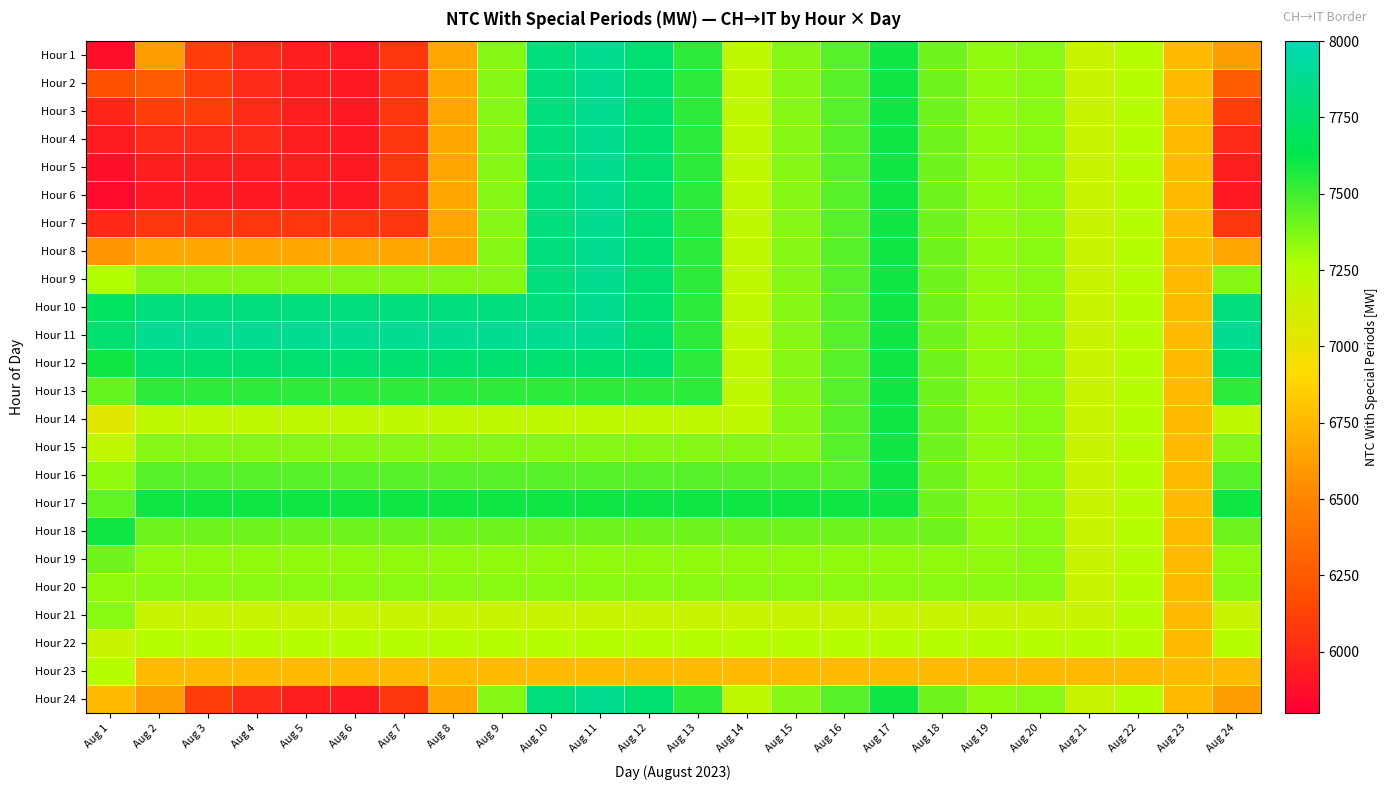

Reading left to right, list all the values displayed in this chart.

Hour 1: Aug 1=5874	Aug 2=6618	Aug 3=6105	Aug 4=6014	Aug 5=5957	Aug 6=5923	Aug 7=6066	Aug 8=6660	Aug 9=7362	Aug 10=7799	Aug 11=7876	Aug 12=7767	Aug 13=7538	Aug 14=7202	Aug 15=7359	Aug 16=7451	Aug 17=7598	Aug 18=7400	Aug 19=7335	Aug 20=7350	Aug 21=7161	Aug 22=7251	Aug 23=6757	Aug 24=6618
Hour 2: Aug 1=6190	Aug 2=6271	Aug 3=6105	Aug 4=6014	Aug 5=5957	Aug 6=5923	Aug 7=6066	Aug 8=6660	Aug 9=7362	Aug 10=7799	Aug 11=7876	Aug 12=7767	Aug 13=7538	Aug 14=7202	Aug 15=7359	Aug 16=7451	Aug 17=7598	Aug 18=7400	Aug 19=7335	Aug 20=7350	Aug 21=7161	Aug 22=7251	Aug 23=6757	Aug 24=6271
Hour 3: Aug 1=5983	Aug 2=6105	Aug 3=6105	Aug 4=6014	Aug 5=5957	Aug 6=5923	Aug 7=6066	Aug 8=6660	Aug 9=7362	Aug 10=7799	Aug 11=7876	Aug 12=7767	Aug 13=7538	Aug 14=7202	Aug 15=7359	Aug 16=7451	Aug 17=7598	Aug 18=7400	Aug 19=7335	Aug 20=7350	Aug 21=7161	Aug 22=7251	Aug 23=6757	Aug 24=6105
Hour 4: Aug 1=5939	Aug 2=6014	Aug 3=6014	Aug 4=6014	Aug 5=5957	Aug 6=5923	Aug 7=6066	Aug 8=6660	Aug 9=7362	Aug 10=7799	Aug 11=7876	Aug 12=7767	Aug 13=7538	Aug 14=7202	Aug 15=7359	Aug 16=7451	Aug 17=7598	Aug 18=7400	Aug 19=7335	Aug 20=7350	Aug 21=7161	Aug 22=7251	Aug 23=6757	Aug 24=6014
Hour 5: Aug 1=5884	Aug 2=5957	Aug 3=5957	Aug 4=5957	Aug 5=5957	Aug 6=5923	Aug 7=6066	Aug 8=6660	Aug 9=7362	Aug 10=7799	Aug 11=7876	Aug 12=7767	Aug 13=7538	Aug 14=7202	Aug 15=7359	Aug 16=7451	Aug 17=7598	Aug 18=7400	Aug 19=7335	Aug 20=7350	Aug 21=7161	Aug 22=7251	Aug 23=6757	Aug 24=5957
Hour 6: Aug 1=5849	Aug 2=5923	Aug 3=5923	Aug 4=5923	Aug 5=5923	Aug 6=5923	Aug 7=6066	Aug 8=6660	Aug 9=7362	Aug 10=7799	Aug 11=7876	Aug 12=7767	Aug 13=7538	Aug 14=7202	Aug 15=7359	Aug 16=7451	Aug 17=7598	Aug 18=7400	Aug 19=7335	Aug 20=7350	Aug 21=7161	Aug 22=7251	Aug 23=6757	Aug 24=5923
Hour 7: Aug 1=5990	Aug 2=6066	Aug 3=6066	Aug 4=6066	Aug 5=6066	Aug 6=6066	Aug 7=6066	Aug 8=6660	Aug 9=7362	Aug 10=7799	Aug 11=7876	Aug 12=7767	Aug 13=7538	Aug 14=7202	Aug 15=7359	Aug 16=7451	Aug 17=7598	Aug 18=7400	Aug 19=7335	Aug 20=7350	Aug 21=7161	Aug 22=7251	Aug 23=6757	Aug 24=6066
Hour 8: Aug 1=6576	Aug 2=6660	Aug 3=6660	Aug 4=6660	Aug 5=6660	Aug 6=6660	Aug 7=6660	Aug 8=6660	Aug 9=7362	Aug 10=7799	Aug 11=7876	Aug 12=7767	Aug 13=7538	Aug 14=7202	Aug 15=7359	Aug 16=7451	Aug 17=7598	Aug 18=7400	Aug 19=7335	Aug 20=7350	Aug 21=7161	Aug 22=7251	Aug 23=6757	Aug 24=6660
Hour 9: Aug 1=7268	Aug 2=7362	Aug 3=7362	Aug 4=7362	Aug 5=7362	Aug 6=7362	Aug 7=7362	Aug 8=7362	Aug 9=7362	Aug 10=7799	Aug 11=7876	Aug 12=7767	Aug 13=7538	Aug 14=7202	Aug 15=7359	Aug 16=7451	Aug 17=7598	Aug 18=7400	Aug 19=7335	Aug 20=7350	Aug 21=7161	Aug 22=7251	Aug 23=6757	Aug 24=7362
Hour 10: Aug 1=7691	Aug 2=7799	Aug 3=7799	Aug 4=7799	Aug 5=7799	Aug 6=7799	Aug 7=7799	Aug 8=7799	Aug 9=7799	Aug 10=7799	Aug 11=7876	Aug 12=7767	Aug 13=7538	Aug 14=7202	Aug 15=7359	Aug 16=7451	Aug 17=7598	Aug 18=7400	Aug 19=7335	Aug 20=7350	Aug 21=7161	Aug 22=7251	Aug 23=6757	Aug 24=7799
Hour 11: Aug 1=7762	Aug 2=7876	Aug 3=7876	Aug 4=7876	Aug 5=7876	Aug 6=7876	Aug 7=7876	Aug 8=7876	Aug 9=7876	Aug 10=7876	Aug 11=7876	Aug 12=7767	Aug 13=7538	Aug 14=7202	Aug 15=7359	Aug 16=7451	Aug 17=7598	Aug 18=7400	Aug 19=7335	Aug 20=7350	Aug 21=7161	Aug 22=7251	Aug 23=6757	Aug 24=7876
Hour 12: Aug 1=7604	Aug 2=7767	Aug 3=7767	Aug 4=7767	Aug 5=7767	Aug 6=7767	Aug 7=7767	Aug 8=7767	Aug 9=7767	Aug 10=7767	Aug 11=7767	Aug 12=7767	Aug 13=7538	Aug 14=7202	Aug 15=7359	Aug 16=7451	Aug 17=7598	Aug 18=7400	Aug 19=7335	Aug 20=7350	Aug 21=7161	Aug 22=7251	Aug 23=6757	Aug 24=7767
Hour 13: Aug 1=7421	Aug 2=7538	Aug 3=7538	Aug 4=7538	Aug 5=7538	Aug 6=7538	Aug 7=7538	Aug 8=7538	Aug 9=7538	Aug 10=7538	Aug 11=7538	Aug 12=7538	Aug 13=7538	Aug 14=7202	Aug 15=7359	Aug 16=7451	Aug 17=7598	Aug 18=7400	Aug 19=7335	Aug 20=7350	Aug 21=7161	Aug 22=7251	Aug 23=6757	Aug 24=7538
Hour 14: Aug 1=7045	Aug 2=7202	Aug 3=7202	Aug 4=7202	Aug 5=7202	Aug 6=7202	Aug 7=7202	Aug 8=7202	Aug 9=7202	Aug 10=7202	Aug 11=7202	Aug 12=7202	Aug 13=7202	Aug 14=7202	Aug 15=7359	Aug 16=7451	Aug 17=7598	Aug 18=7400	Aug 19=7335	Aug 20=7350	Aug 21=7161	Aug 22=7251	Aug 23=6757	Aug 24=7202
Hour 15: Aug 1=7200	Aug 2=7359	Aug 3=7359	Aug 4=7359	Aug 5=7359	Aug 6=7359	Aug 7=7359	Aug 8=7359	Aug 9=7359	Aug 10=7359	Aug 11=7359	Aug 12=7359	Aug 13=7359	Aug 14=7359	Aug 15=7359	Aug 16=7451	Aug 17=7598	Aug 18=7400	Aug 19=7335	Aug 20=7350	Aug 21=7161	Aug 22=7251	Aug 23=6757	Aug 24=7359
Hour 16: Aug 1=7335	Aug 2=7451	Aug 3=7451	Aug 4=7451	Aug 5=7451	Aug 6=7451	Aug 7=7451	Aug 8=7451	Aug 9=7451	Aug 10=7451	Aug 11=7451	Aug 12=7451	Aug 13=7451	Aug 14=7451	Aug 15=7451	Aug 16=7451	Aug 17=7598	Aug 18=7400	Aug 19=7335	Aug 20=7350	Aug 21=7161	Aug 22=7251	Aug 23=6757	Aug 24=7451
Hour 17: Aug 1=7425	Aug 2=7598	Aug 3=7598	Aug 4=7598	Aug 5=7598	Aug 6=7598	Aug 7=7598	Aug 8=7598	Aug 9=7598	Aug 10=7598	Aug 11=7598	Aug 12=7598	Aug 13=7598	Aug 14=7598	Aug 15=7598	Aug 16=7598	Aug 17=7598	Aug 18=7400	Aug 19=7335	Aug 20=7350	Aug 21=7161	Aug 22=7251	Aug 23=6757	Aug 24=7598
Hour 18: Aug 1=7598	Aug 2=7400	Aug 3=7400	Aug 4=7400	Aug 5=7400	Aug 6=7400	Aug 7=7400	Aug 8=7400	Aug 9=7400	Aug 10=7400	Aug 11=7400	Aug 12=7400	Aug 13=7400	Aug 14=7400	Aug 15=7400	Aug 16=7400	Aug 17=7400	Aug 18=7400	Aug 19=7335	Aug 20=7350	Aug 21=7161	Aug 22=7251	Aug 23=6757	Aug 24=7400
Hour 19: Aug 1=7400	Aug 2=7335	Aug 3=7335	Aug 4=7335	Aug 5=7335	Aug 6=7335	Aug 7=7335	Aug 8=7335	Aug 9=7335	Aug 10=7335	Aug 11=7335	Aug 12=7335	Aug 13=7335	Aug 14=7335	Aug 15=7335	Aug 16=7335	Aug 17=7335	Aug 18=7335	Aug 19=7335	Aug 20=7350	Aug 21=7161	Aug 22=7251	Aug 23=6757	Aug 24=7335
Hour 20: Aug 1=7335	Aug 2=7350	Aug 3=7350	Aug 4=7350	Aug 5=7350	Aug 6=7350	Aug 7=7350	Aug 8=7350	Aug 9=7350	Aug 10=7350	Aug 11=7350	Aug 12=7350	Aug 13=7350	Aug 14=7350	Aug 15=7350	Aug 16=7350	Aug 17=7350	Aug 18=7350	Aug 19=7350	Aug 20=7350	Aug 21=7161	Aug 22=7251	Aug 23=6757	Aug 24=7350
Hour 21: Aug 1=7350	Aug 2=7161	Aug 3=7161	Aug 4=7161	Aug 5=7161	Aug 6=7161	Aug 7=7161	Aug 8=7161	Aug 9=7161	Aug 10=7161	Aug 11=7161	Aug 12=7161	Aug 13=7161	Aug 14=7161	Aug 15=7161	Aug 16=7161	Aug 17=7161	Aug 18=7161	Aug 19=7161	Aug 20=7161	Aug 21=7161	Aug 22=7251	Aug 23=6757	Aug 24=7161
Hour 22: Aug 1=7161	Aug 2=7251	Aug 3=7251	Aug 4=7251	Aug 5=7251	Aug 6=7251	Aug 7=7251	Aug 8=7251	Aug 9=7251	Aug 10=7251	Aug 11=7251	Aug 12=7251	Aug 13=7251	Aug 14=7251	Aug 15=7251	Aug 16=7251	Aug 17=7251	Aug 18=7251	Aug 19=7251	Aug 20=7251	Aug 21=7251	Aug 22=7251	Aug 23=6757	Aug 24=7251
Hour 23: Aug 1=7251	Aug 2=6757	Aug 3=6757	Aug 4=6757	Aug 5=6757	Aug 6=6757	Aug 7=6757	Aug 8=6757	Aug 9=6757	Aug 10=6757	Aug 11=6757	Aug 12=6757	Aug 13=6757	Aug 14=6757	Aug 15=6757	Aug 16=6757	Aug 17=6757	Aug 18=6757	Aug 19=6757	Aug 20=6757	Aug 21=6757	Aug 22=6757	Aug 23=6757	Aug 24=6757
Hour 24: Aug 1=6757	Aug 2=6618	Aug 3=6105	Aug 4=6014	Aug 5=5957	Aug 6=5923	Aug 7=6066	Aug 8=6660	Aug 9=7362	Aug 10=7799	Aug 11=7876	Aug 12=7767	Aug 13=7538	Aug 14=7202	Aug 15=7359	Aug 16=7451	Aug 17=7598	Aug 18=7400	Aug 19=7335	Aug 20=7350	Aug 21=7161	Aug 22=7251	Aug 23=6757	Aug 24=6618